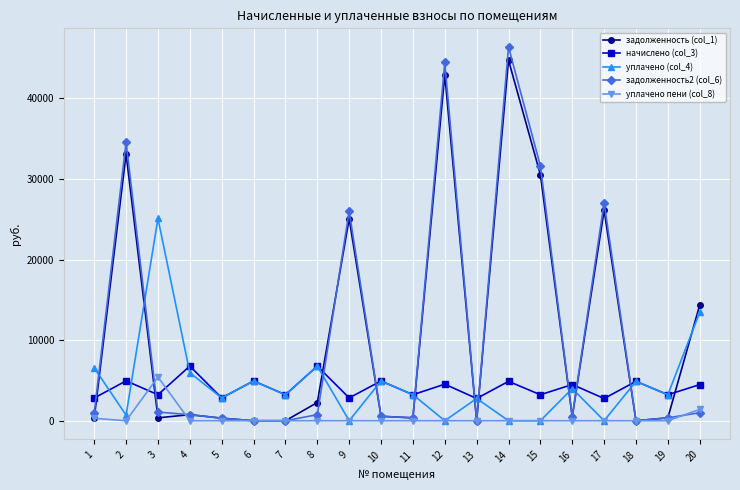

How many lines are shown in the chart?

5